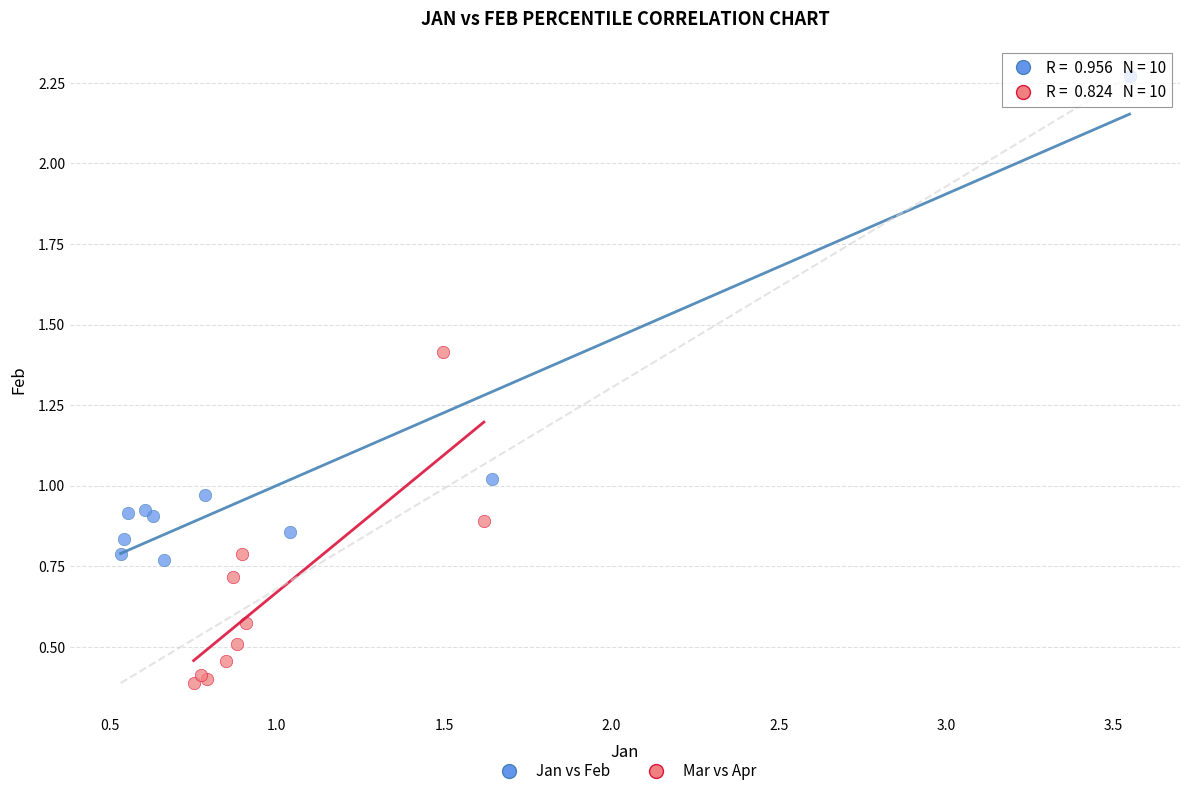

Which series reaches the maximum Y coordinate?

Jan vs Feb